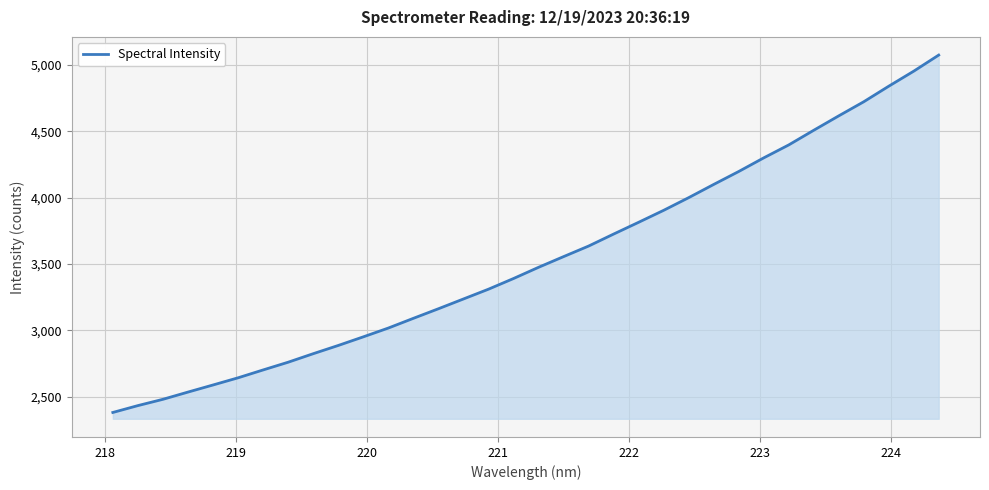

What is the minimum value shown in the chart?

2380.2